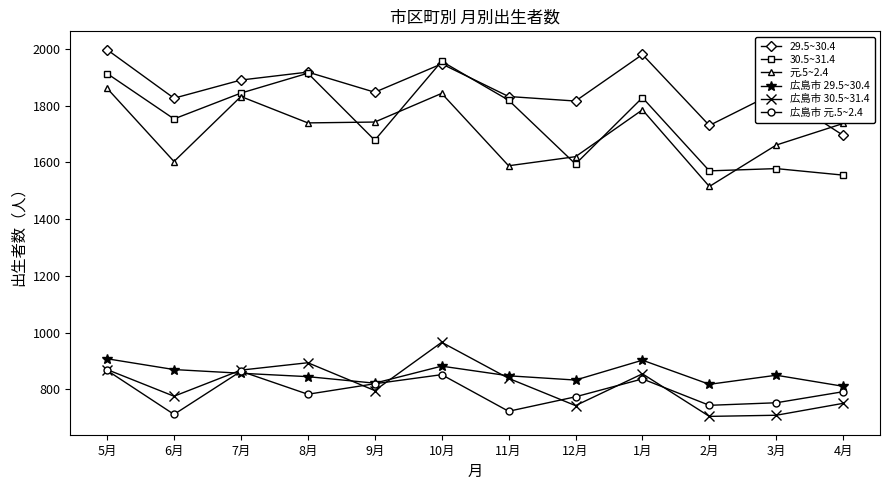

In 元.5~2.4, how many points are lower than both neighbors (excluding endpoints)?

4